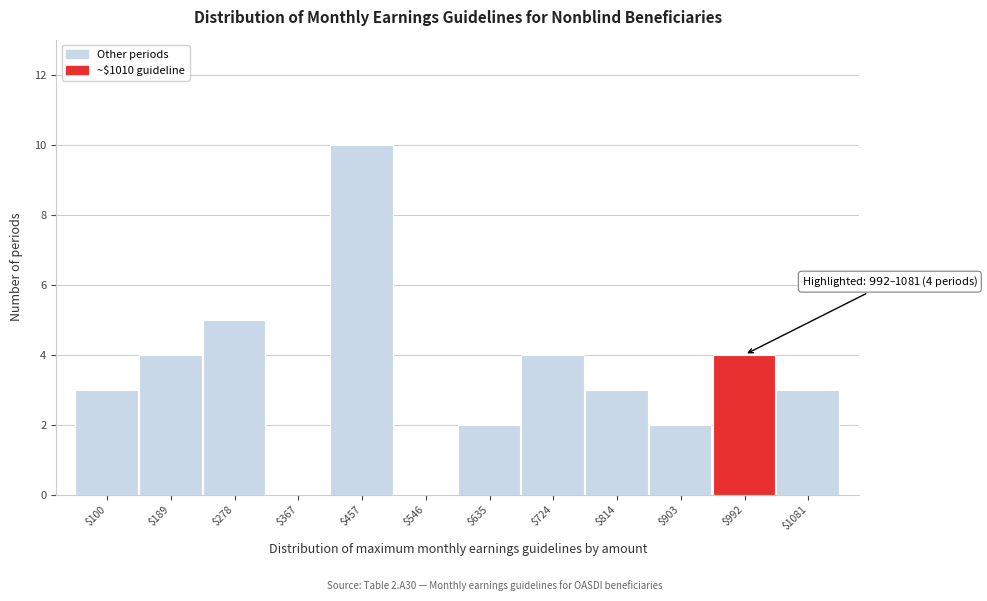

Is it true that the value at $1081 is 5?

False